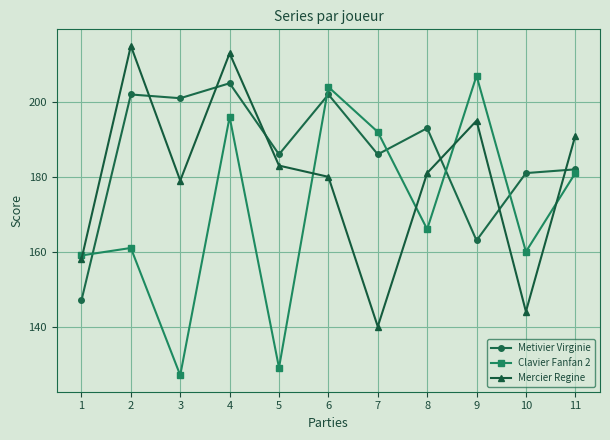

The value of Clavier Fanfan 2 at 7 is 264. True or false?

False